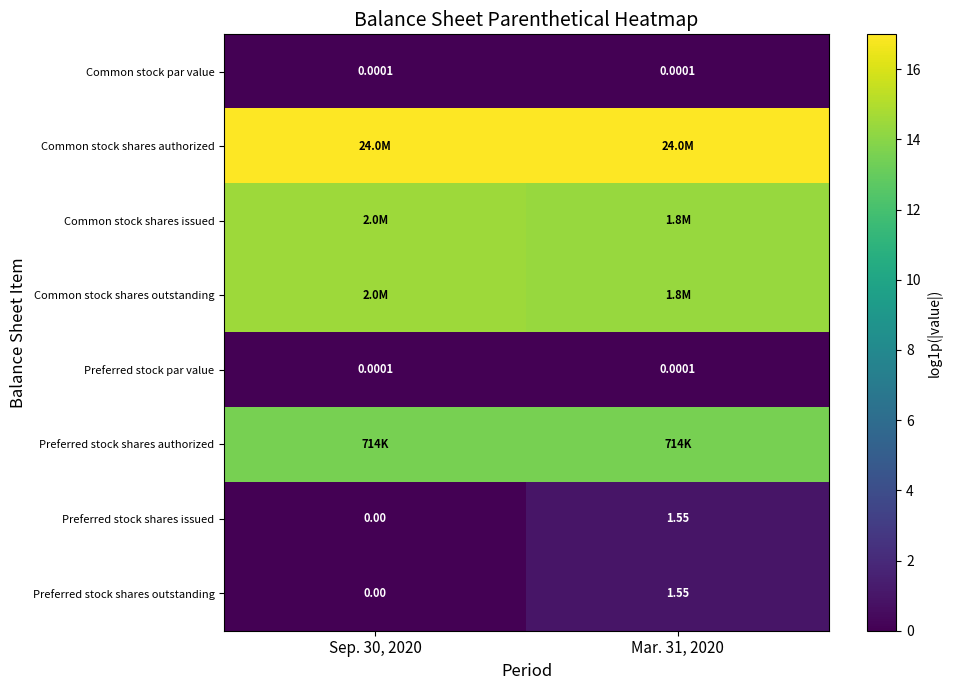

List the labels in order of Preferred stock shares outstanding value, largest first.

Mar. 31, 2020, Sep. 30, 2020